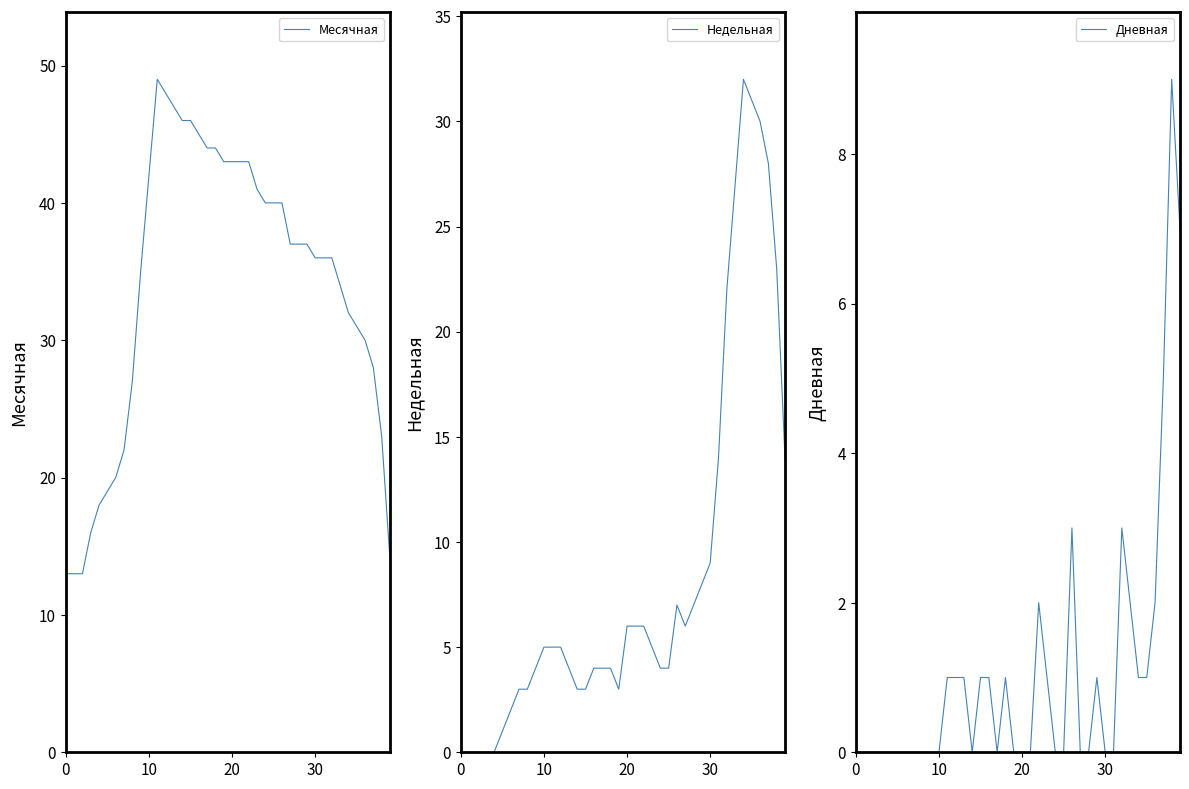

Rank the series by their average value, from highest to lowest.

Месячная, Недельная, Дневная